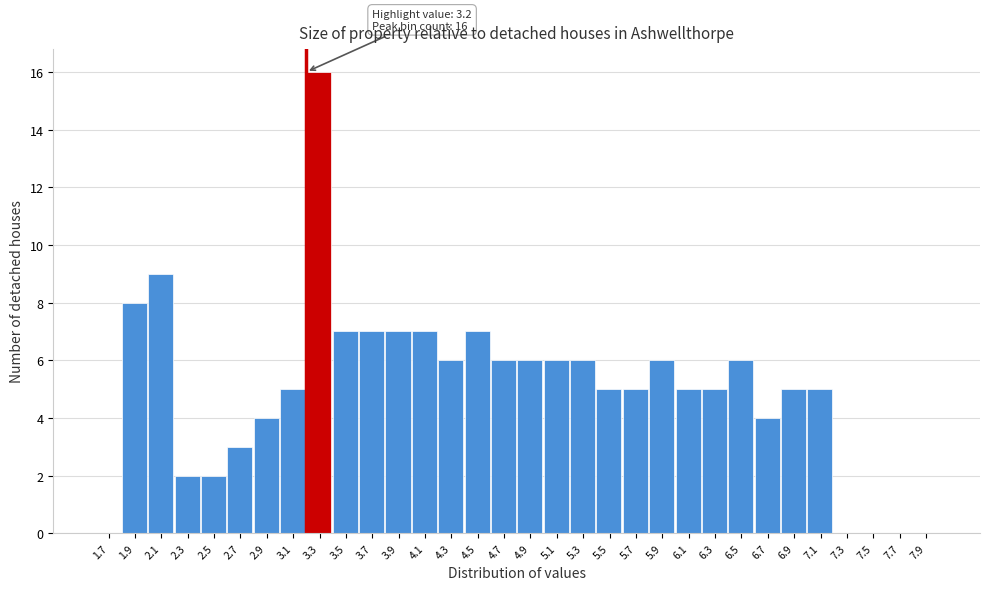

Over which range of the x-axis is the bar tallest?

3.2 to 3.4